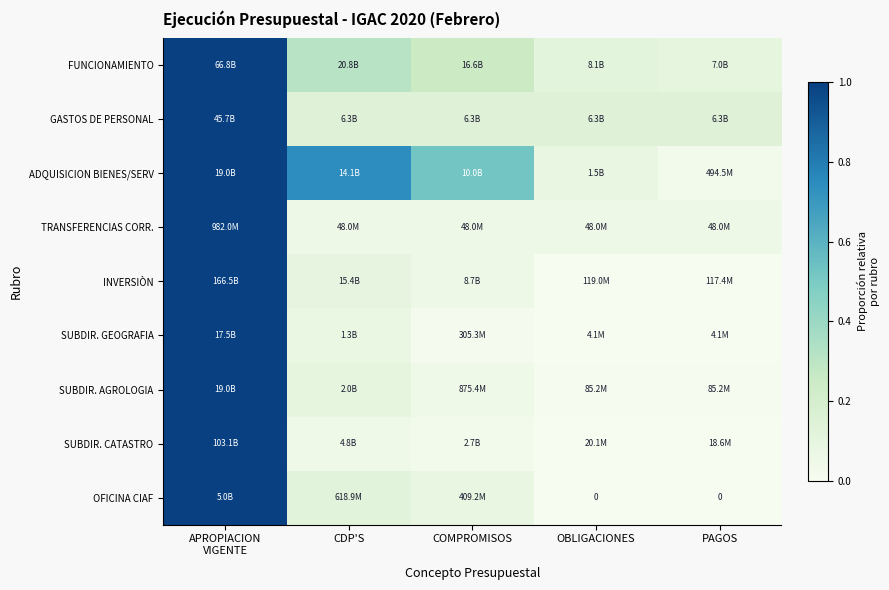

How many distinct data groups are displayed?

9